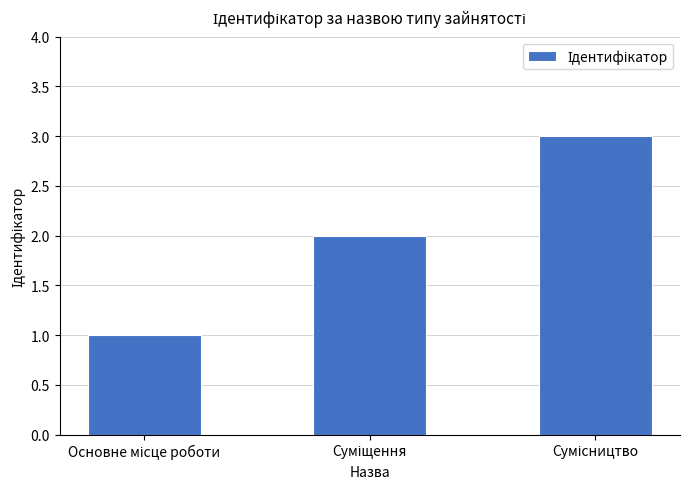

Reading left to right, what are all the values shown in this chart?

1	2	3